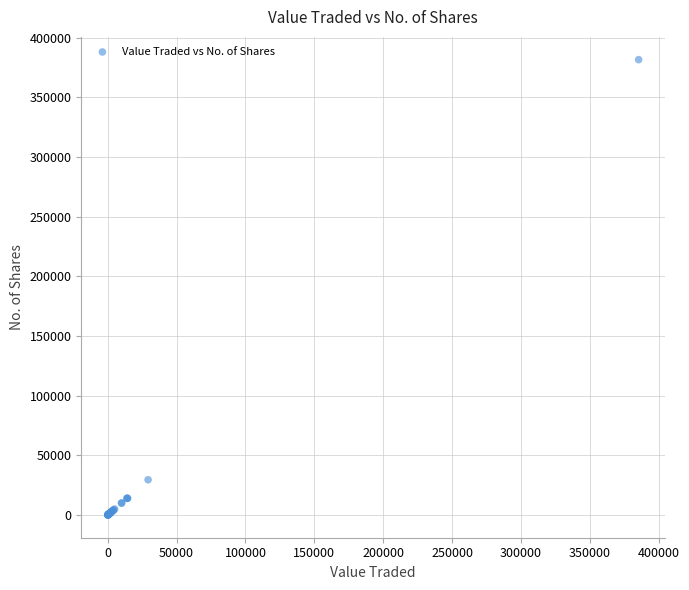

What Y value in the scatter plot is closest to 190873?

29521